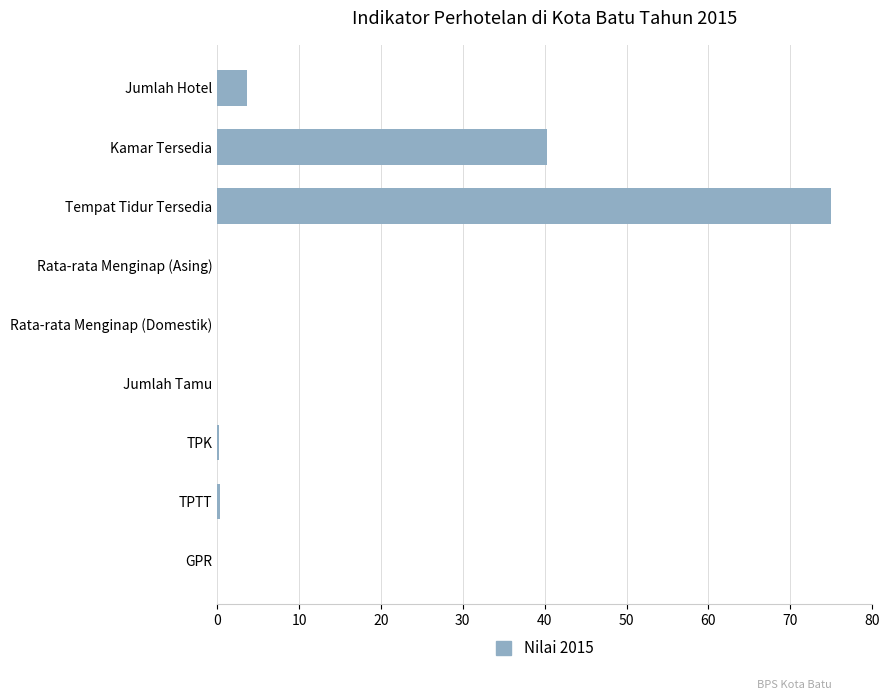

Are the bars horizontal?

Yes